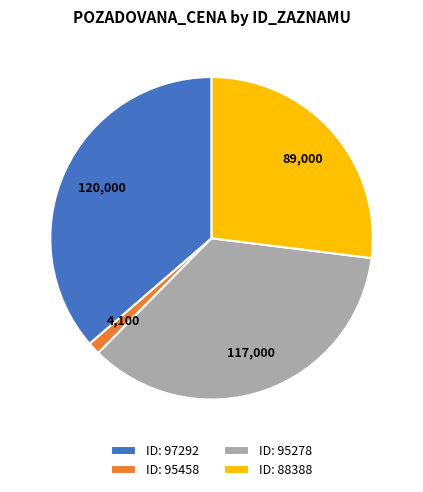

Count the number of slices in the pie.

4